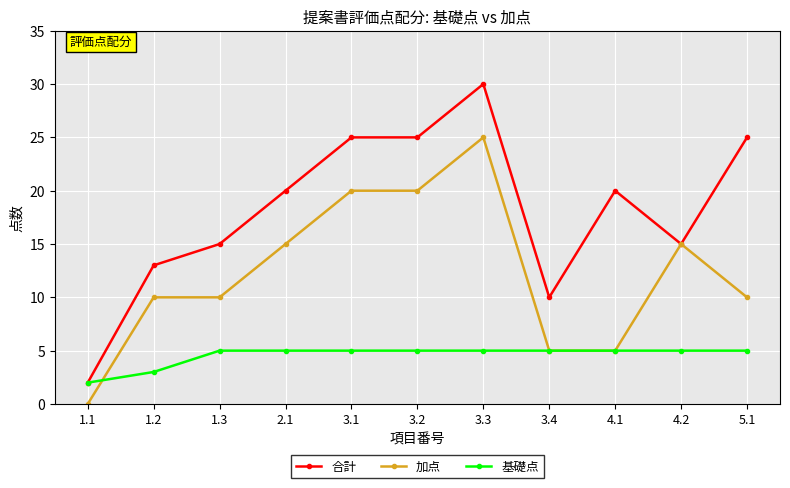

What is the difference between the highest and lowest values at 5.1?

20